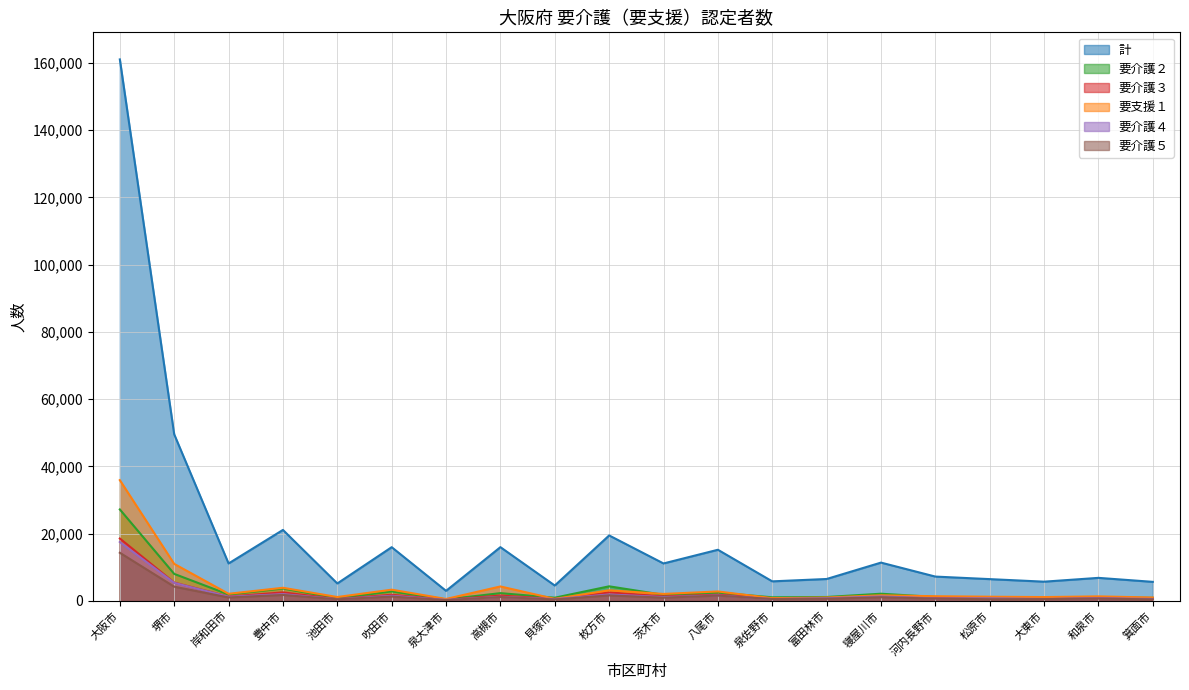

What is the label of the 7th point from the left?

泉大津市